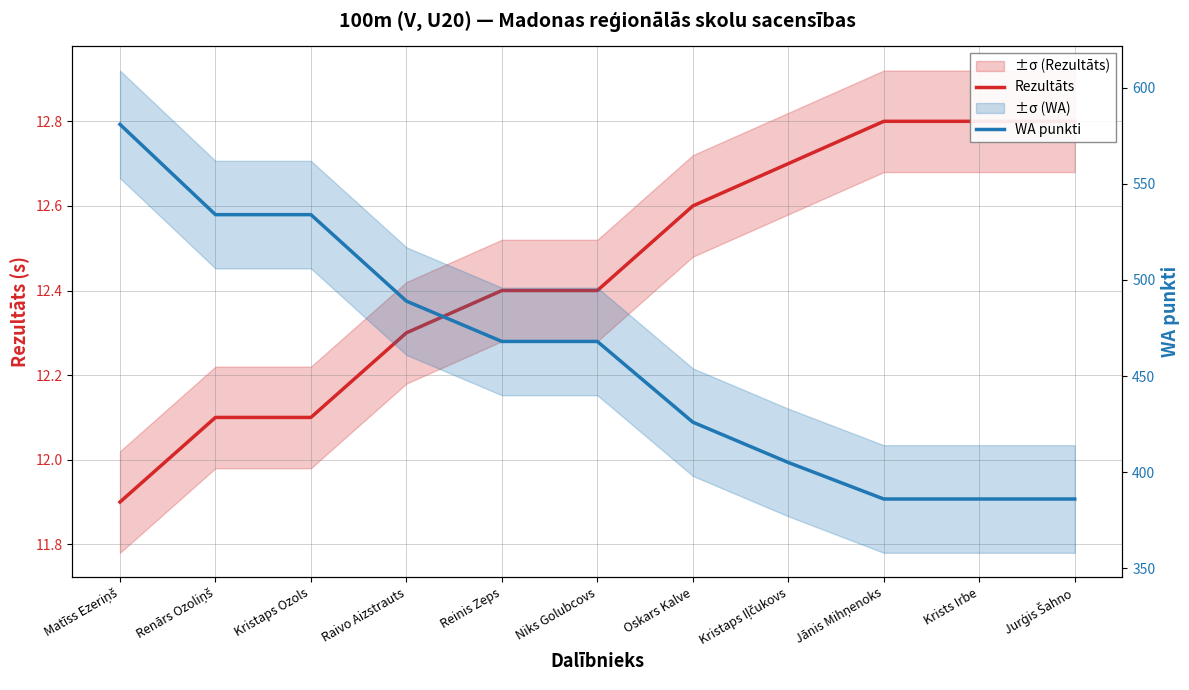

True or false: Rezultāts and WA punkti intersect in this chart.

False